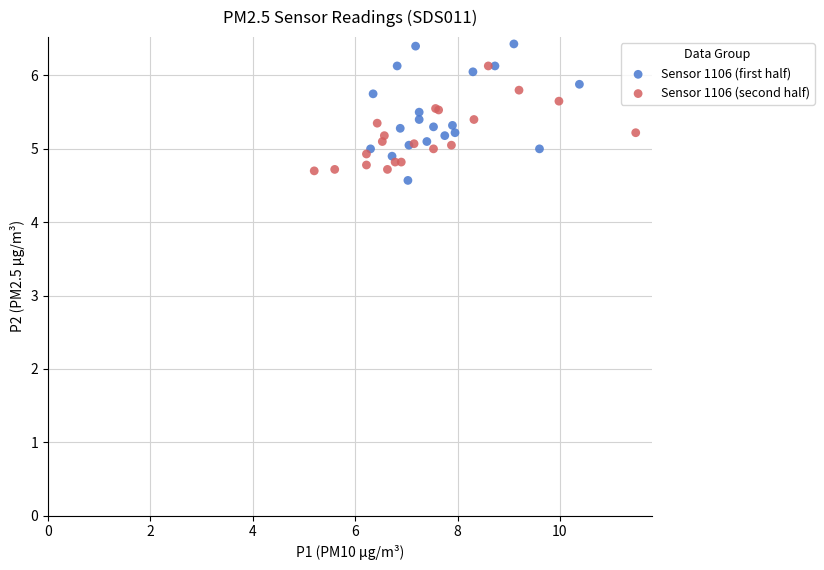

Which series has the largest Y range (max minus min)?

Sensor 1106 (first half)